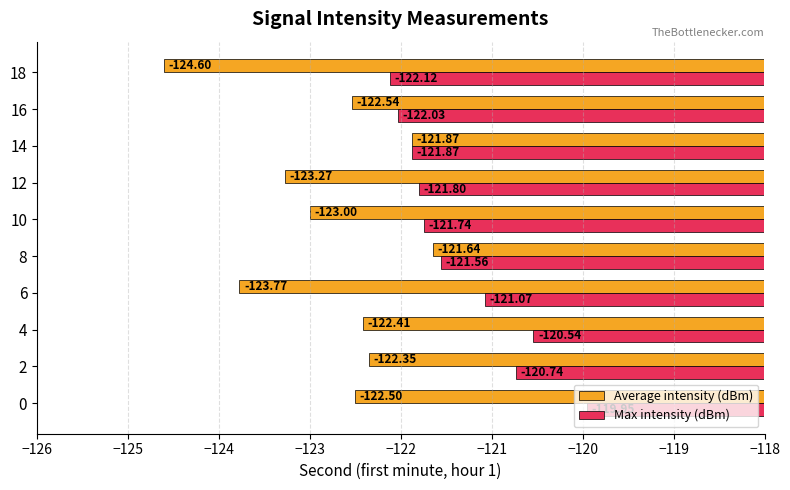

What is the difference between the maximum and minimum values in the Average intensity (dBm) series?

3.0